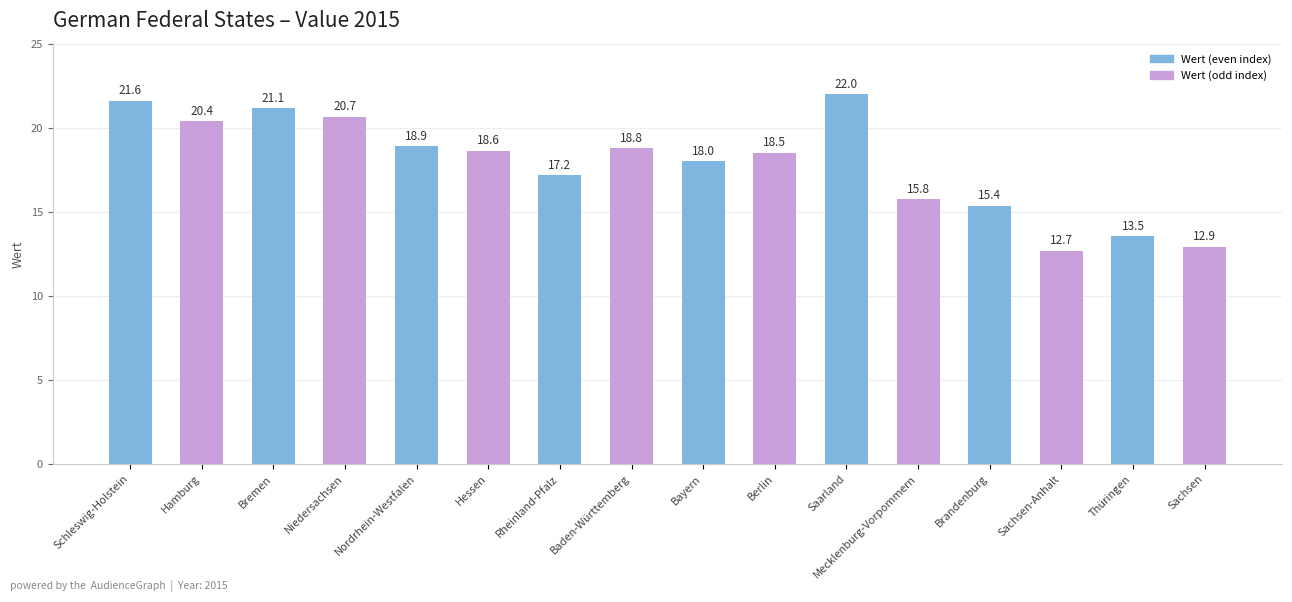

What is the ratio of the value at Baden-Württemberg to the value at Mecklenburg-Vorpommern?

1.2